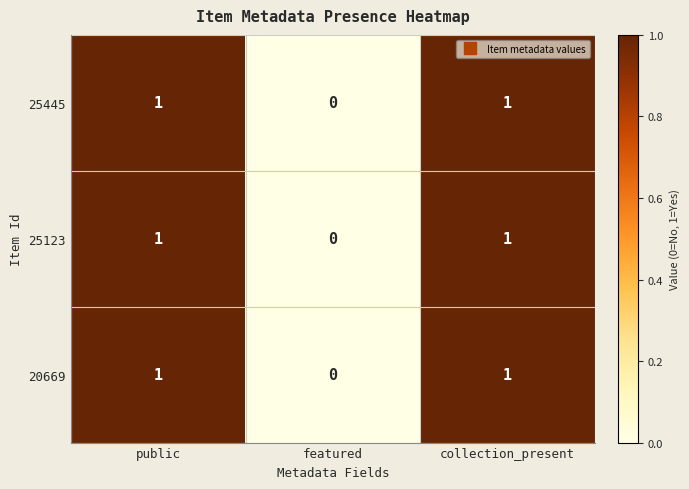

What is the total value across all series at collection_present?

3